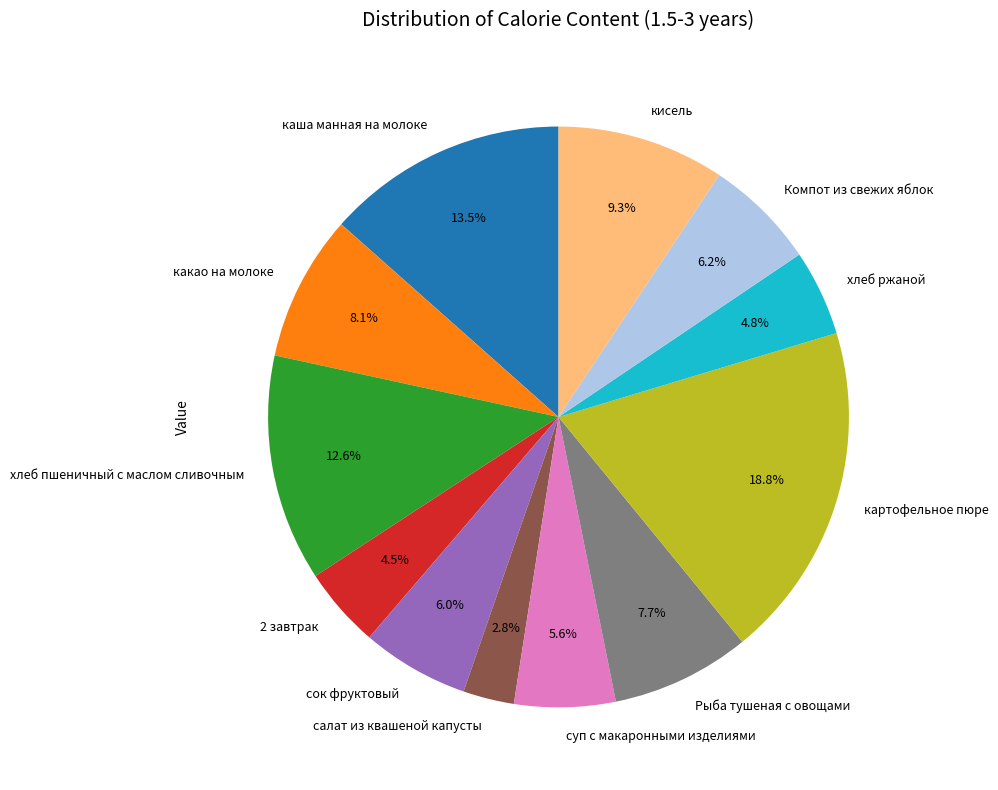

Is there any slice that represents more than half of the pie?

No